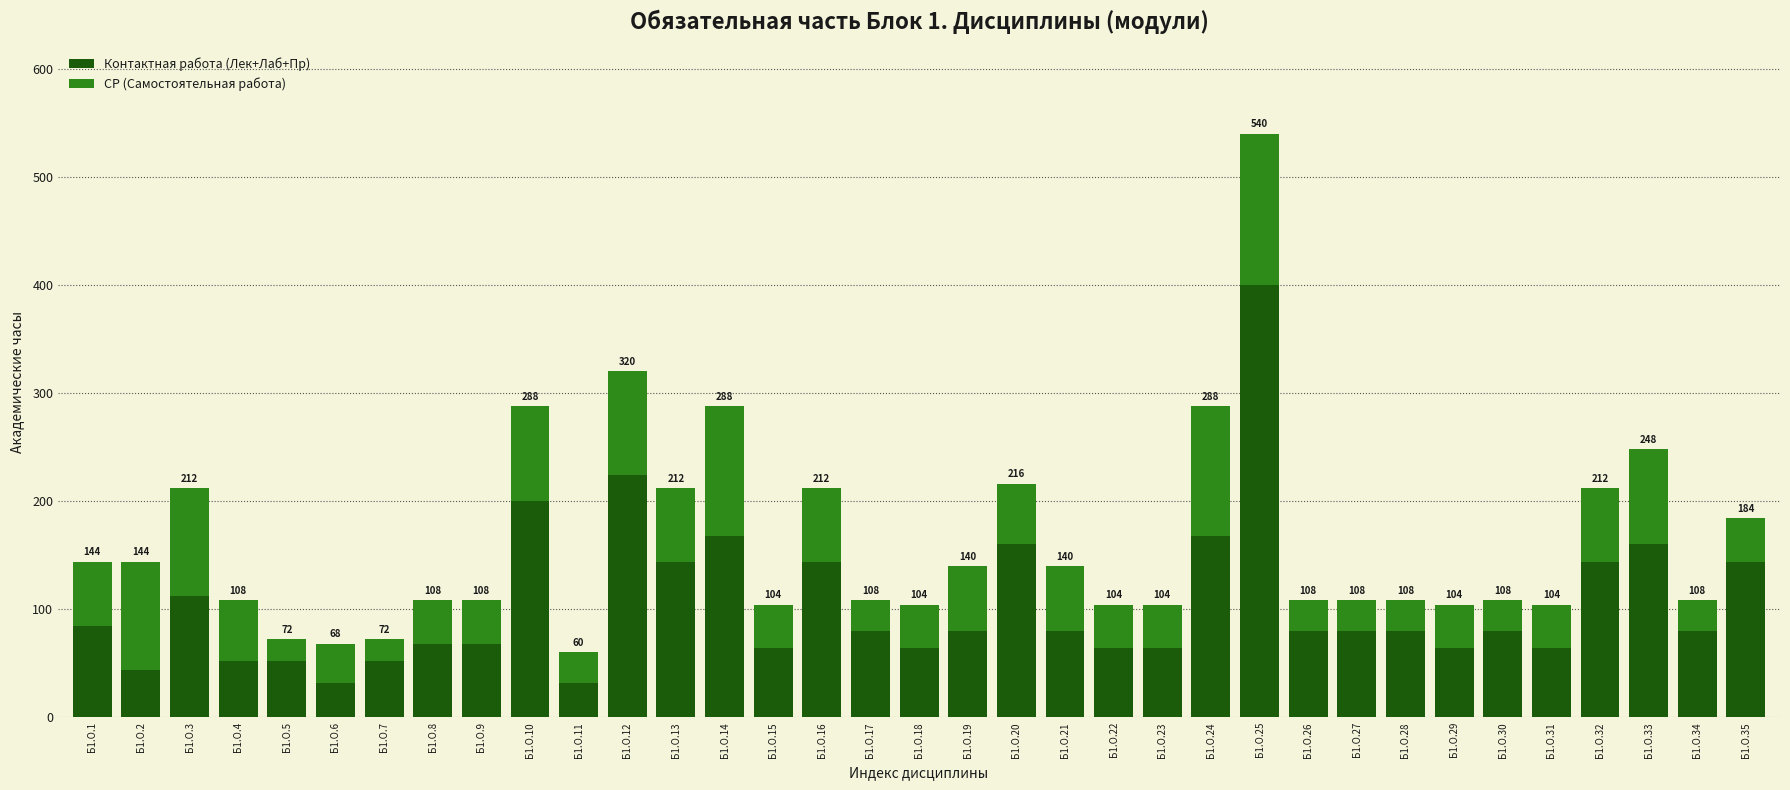

Are the bars grouped side by side (vs. stacked)?

No